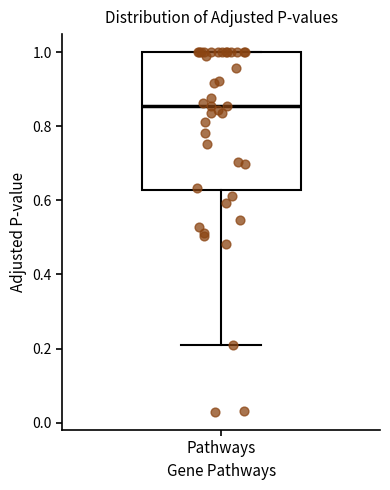

Read this box plot against the y-axis: the position of the median line, the range covered by the box, and the ends of both whiskers. The values are not printed on the chart, so give them approximately, as read against the axis.

median 0.86, box 0.62 to 1.00, whiskers 0.22 to 1.00